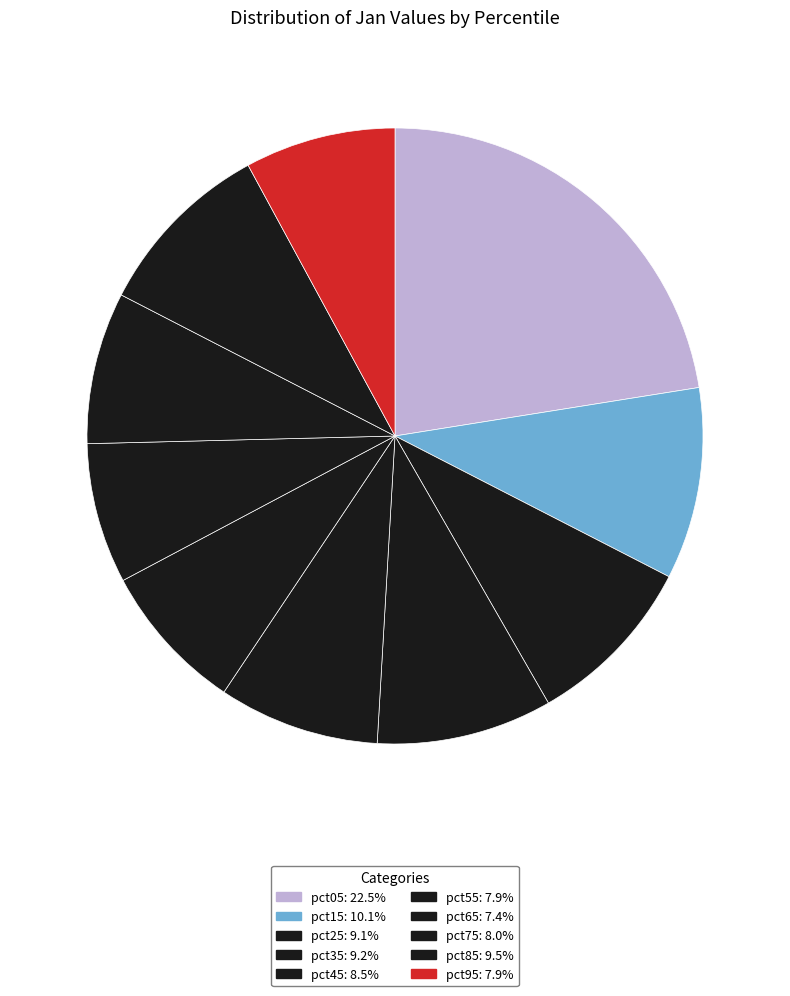

Rank the categories by value from lowest to highest.

pct65, pct55, pct95, pct75, pct45, pct25, pct35, pct85, pct15, pct05